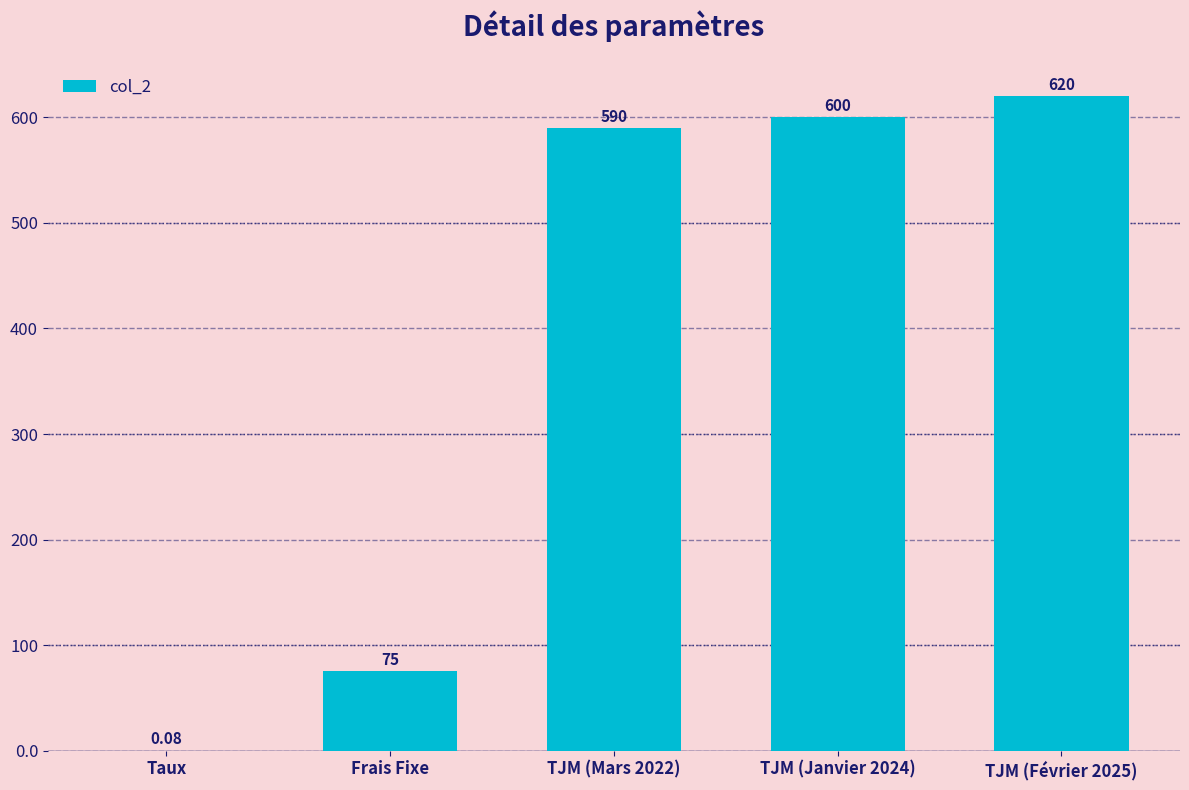

Between TJM (Mars 2022) and TJM (Février 2025), which is larger?

TJM (Février 2025)